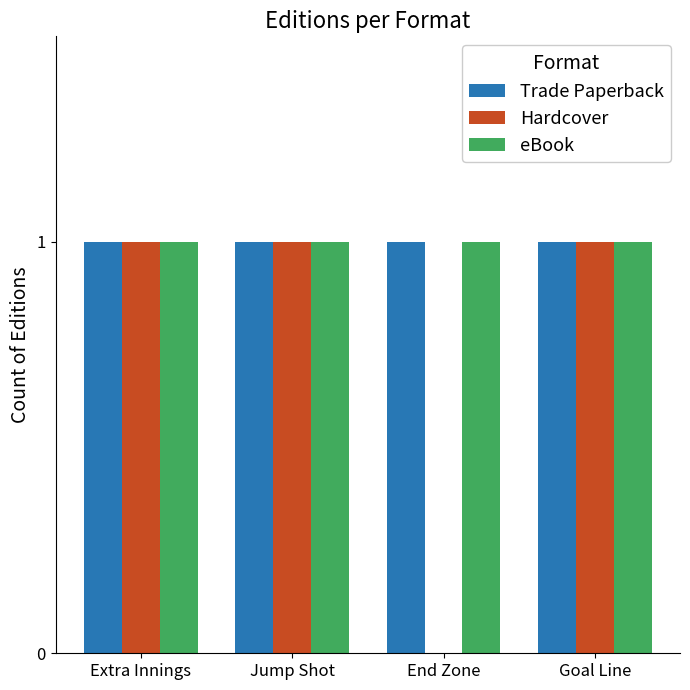

The Hardcover series shows 0 at Jump Shot. True or false?

False